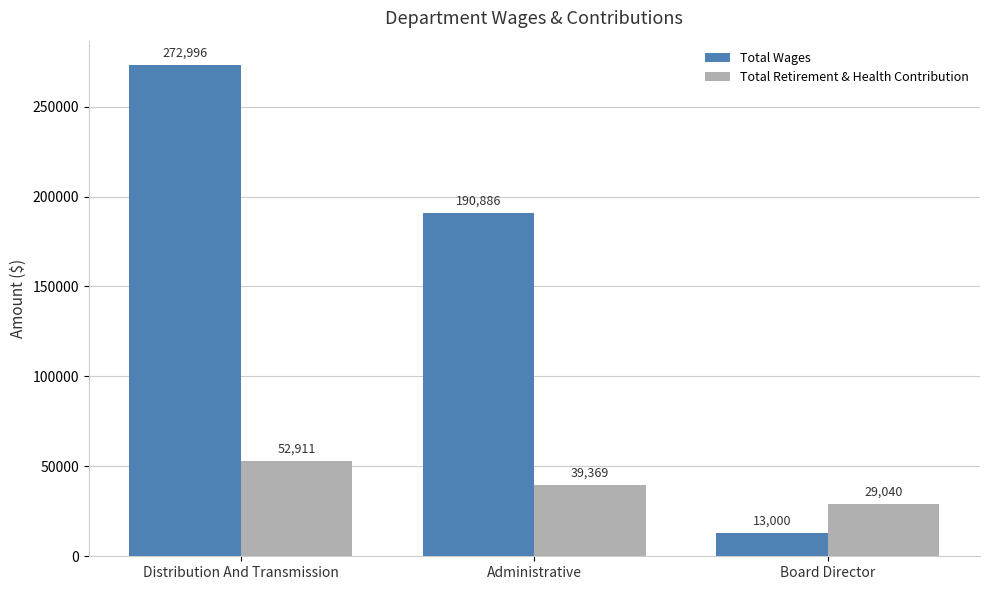

What is the label of the 2nd bar from the right?

Administrative